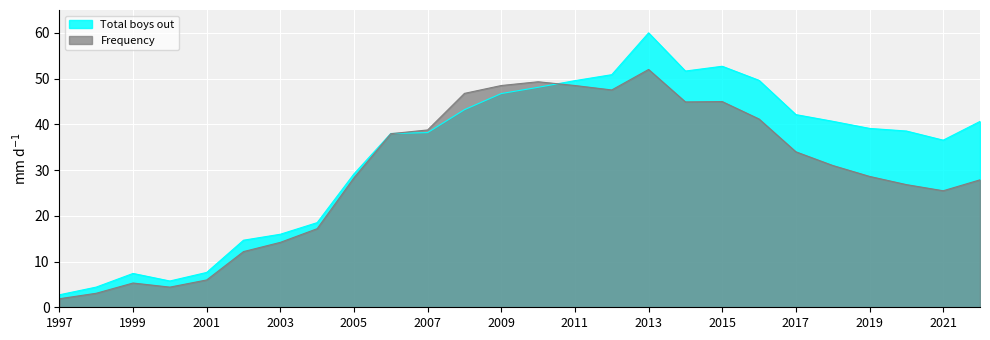

At which category does Total boys out reach its first local valley?

2000